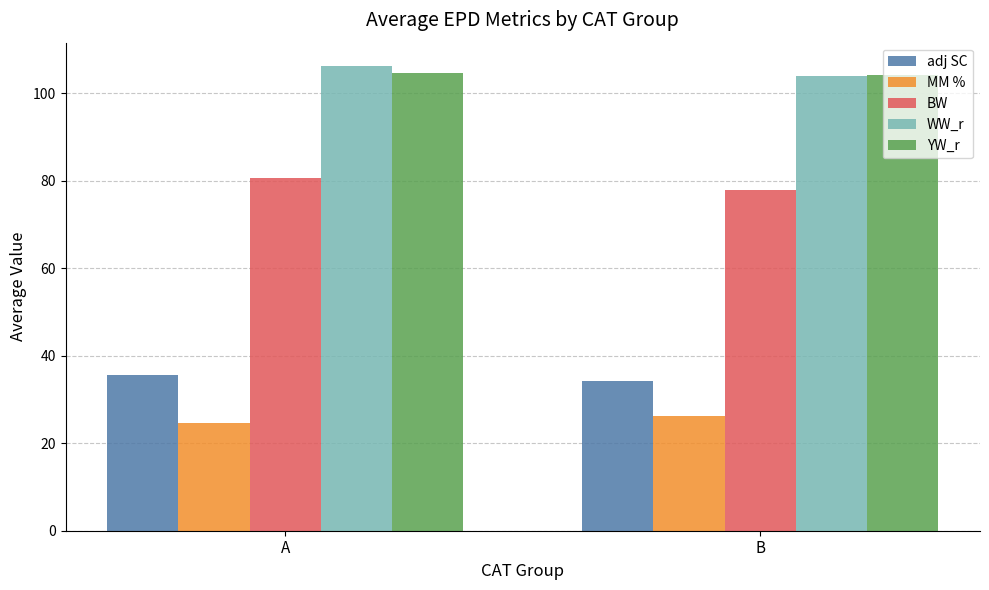

What is the sum of the YW_r values at B and A?

208.6